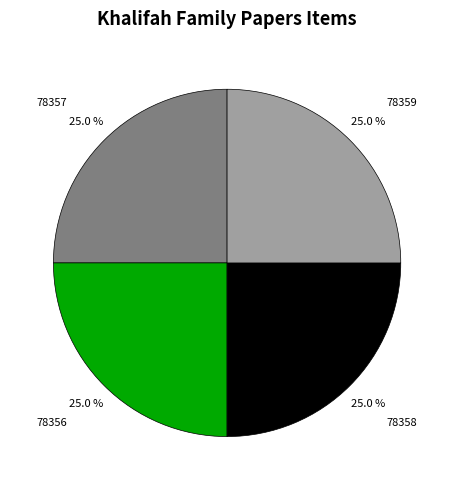

Is 78357 the majority of the pie?

No